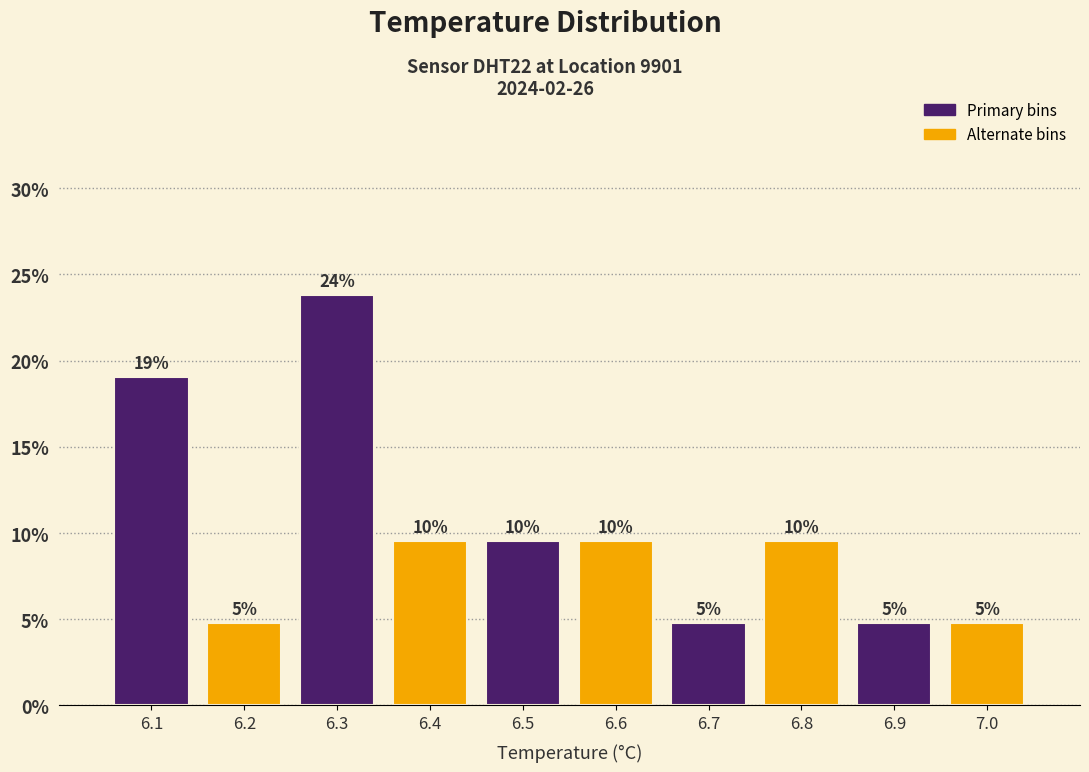

Does the chart contain any negative values?

No